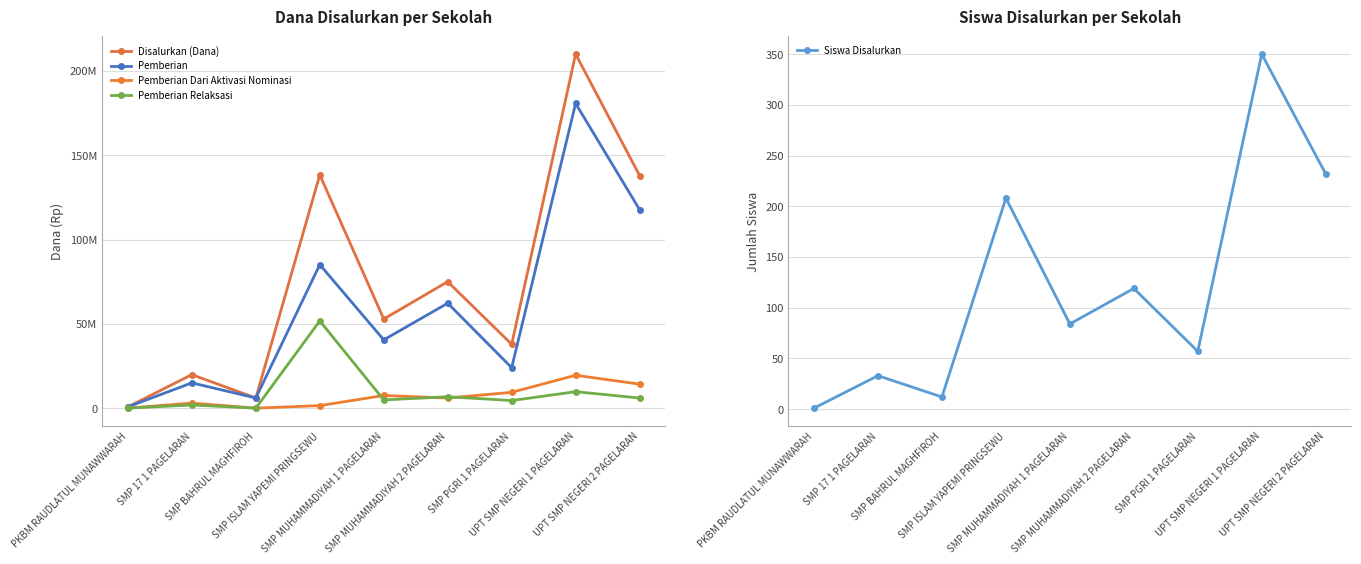

At which label is Pemberian closest to 90750000?

SMP ISLAM YAPEMI PRINGSEWU